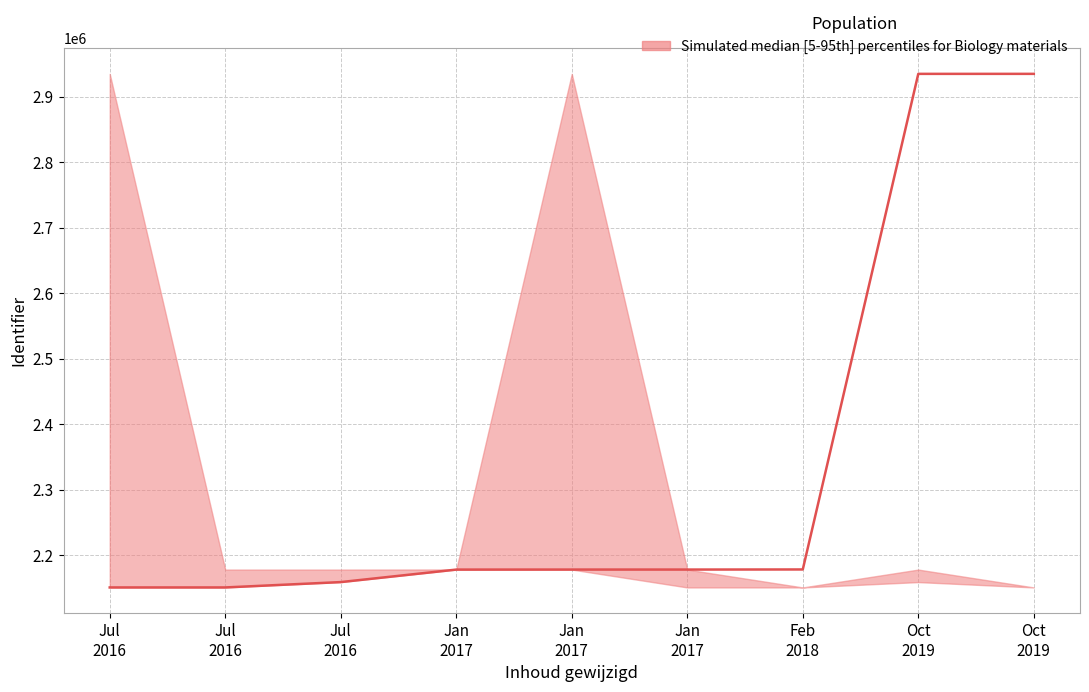

Which has a higher value, Jul
2016 or Feb
2018?

Feb
2018